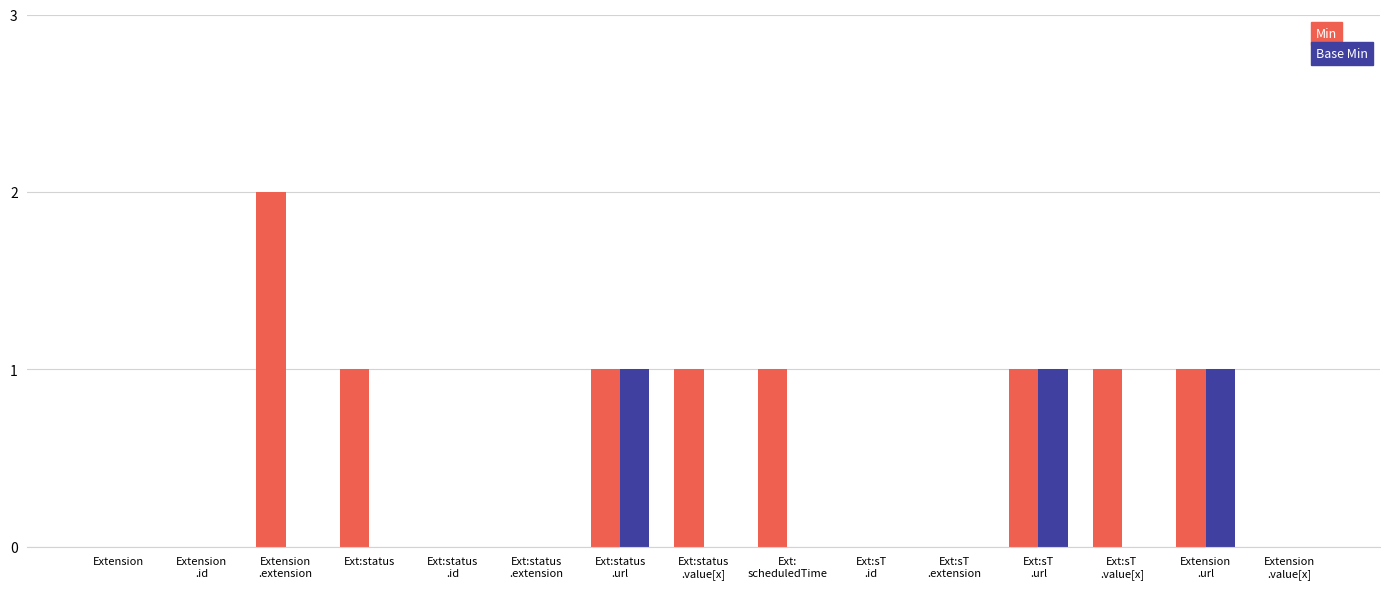

Which series has the largest total across all categories?

Min